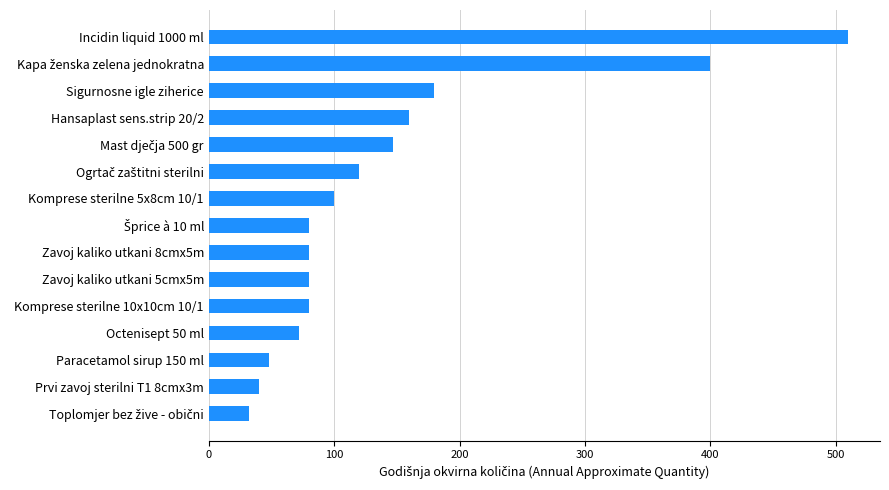

Read the value at Zavoj kaliko utkani 8cmx5m.

80